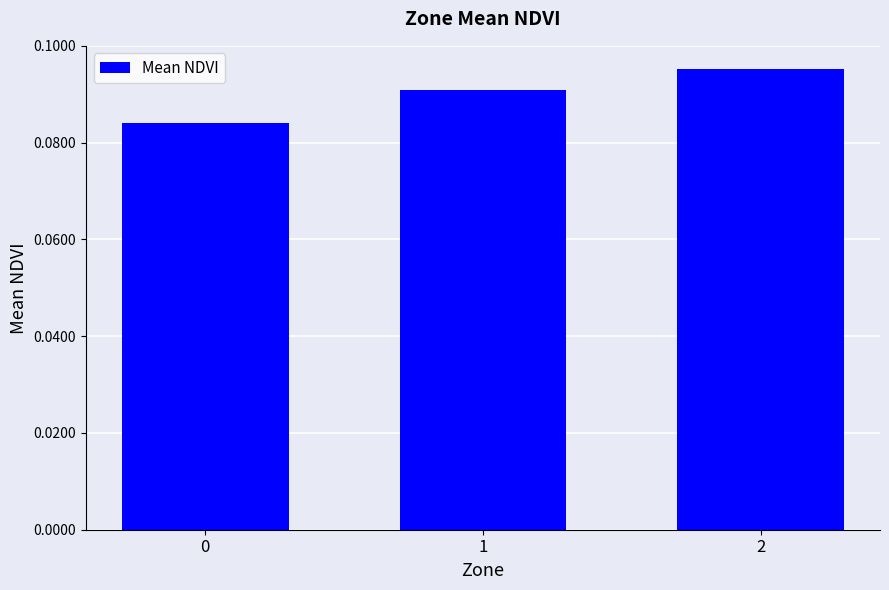

How many categories are shown in the chart?

3